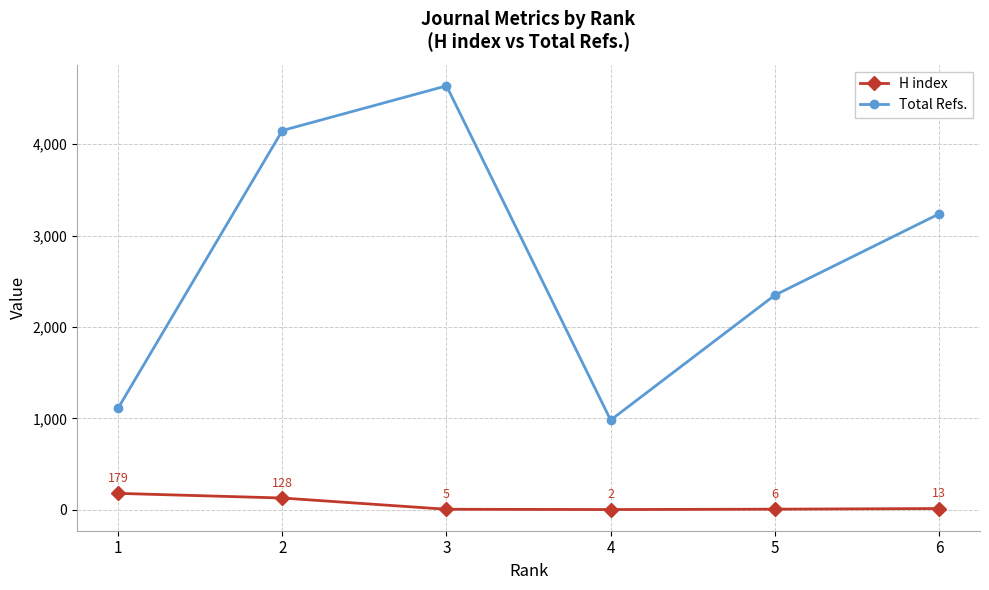

Reading left to right, list all the values displayed in this chart.

H index: 179	128	5	2	6	13
Total Refs.: 1113	4150	4639	981	2348	3237